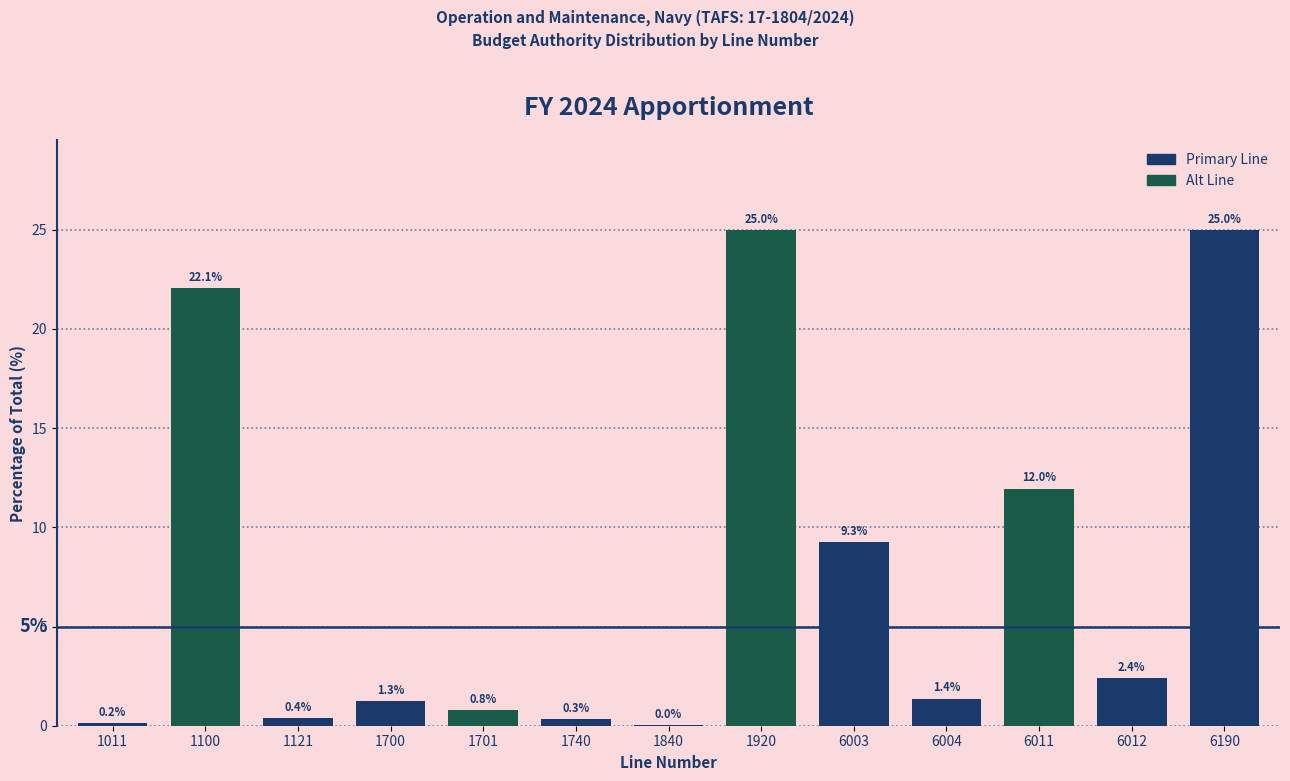

What is the sum of the values at 6003 and 1840?

9.3